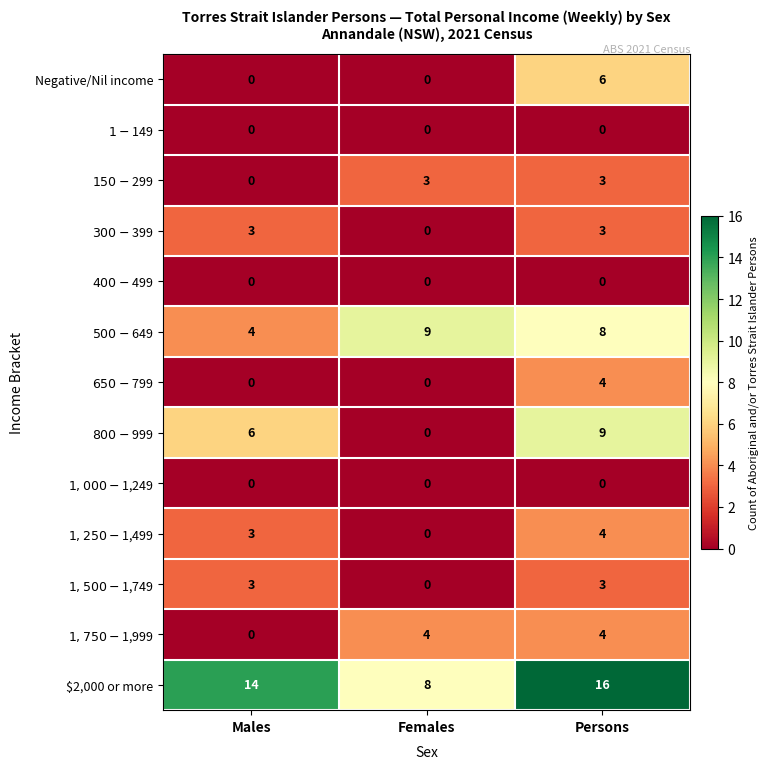

What is the sum of all $2,000 or more values?

38